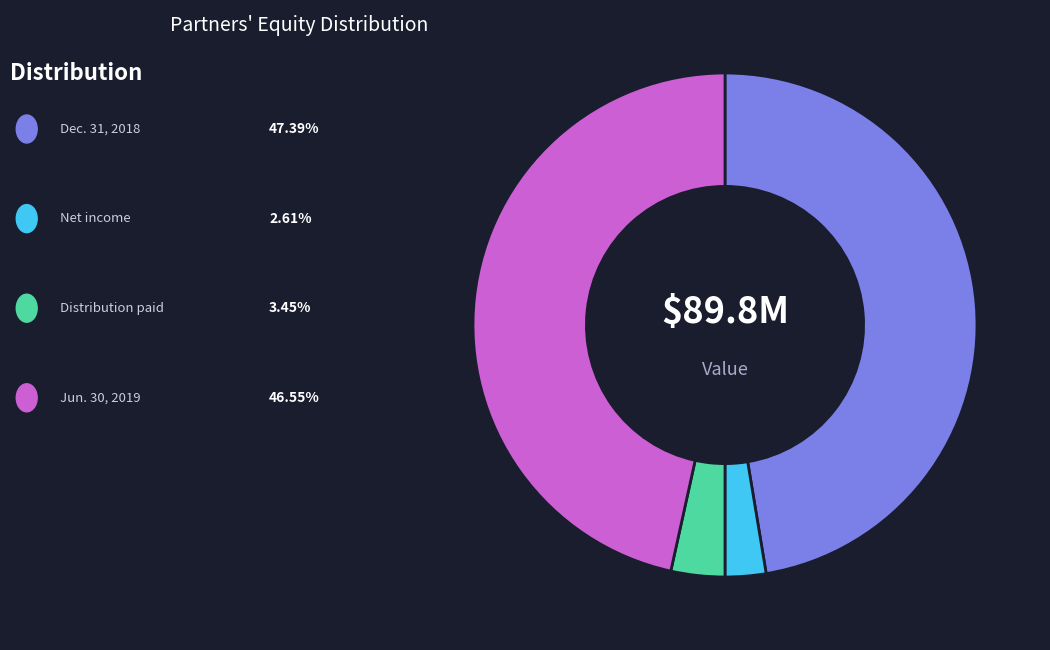

Is there a majority slice in this chart?

No